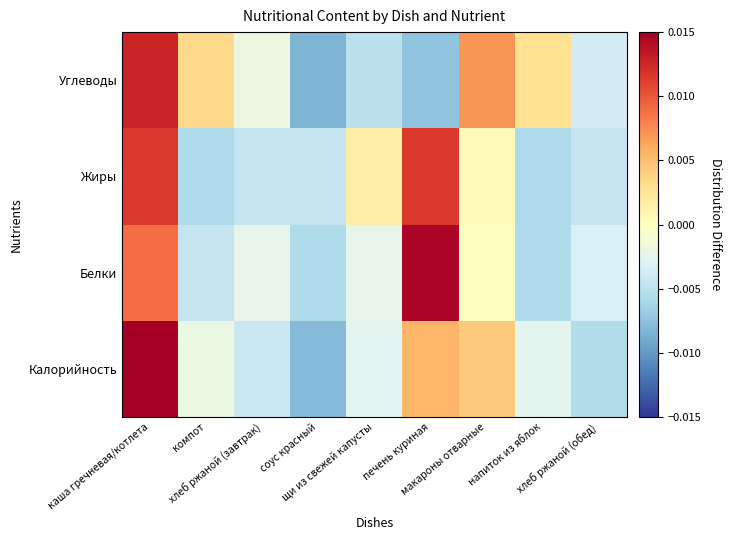

List the series in order of their peak value, lowest first.

Жиры, Углеводы, Белки, Калорийность